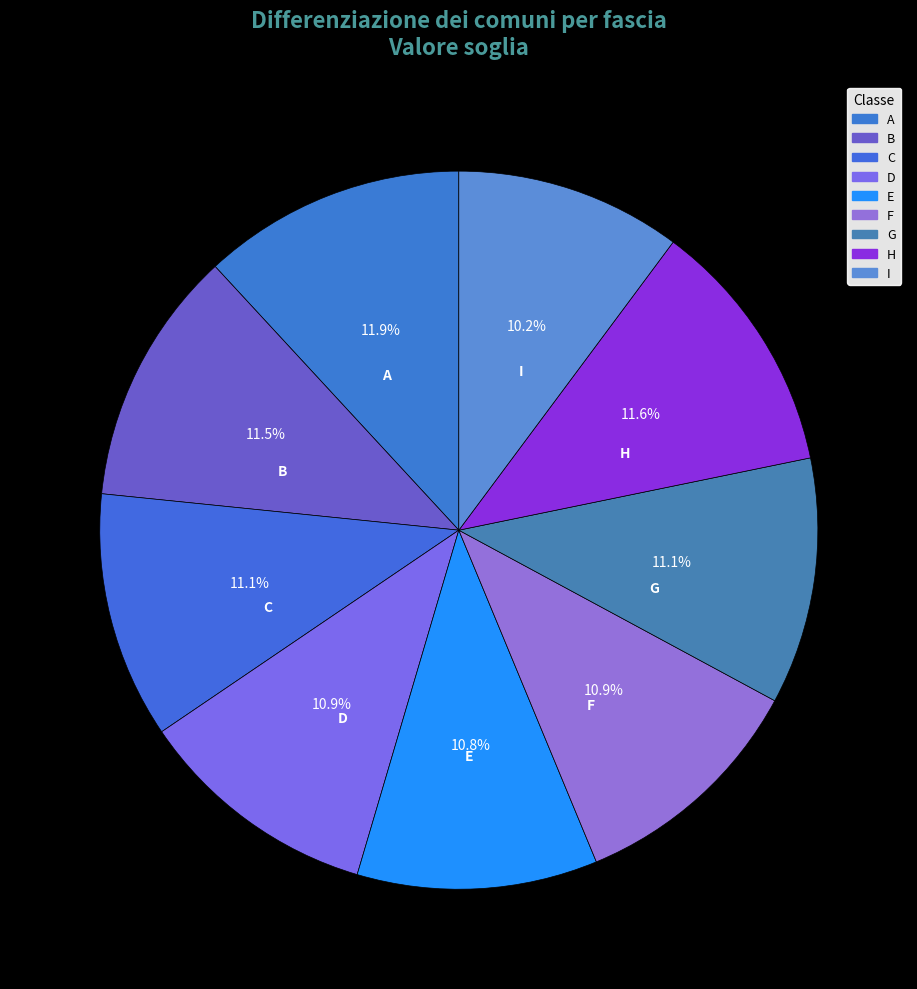

True or false: A accounts for 12% of the total.

True